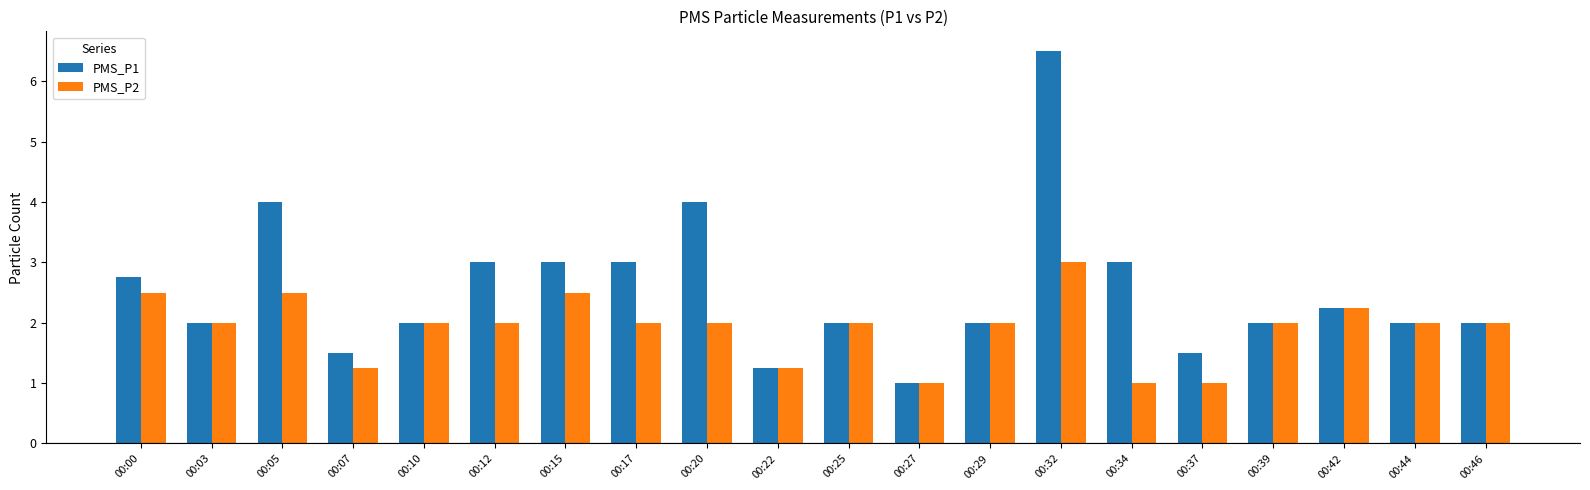

What is the smallest value displayed?

1.0